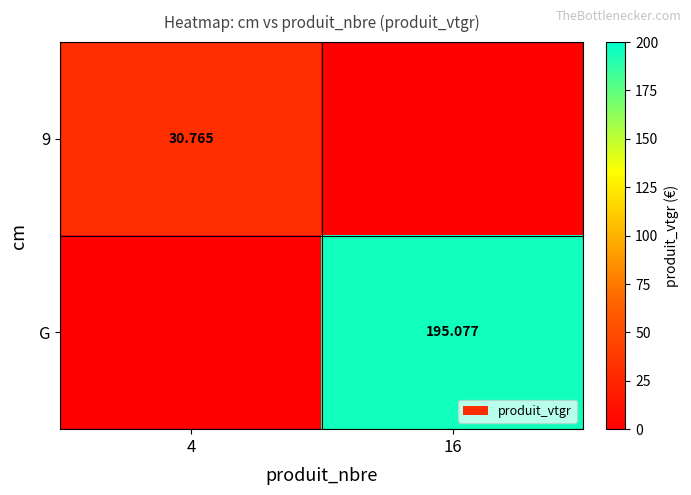

How many data points in 9 are above 30?

1